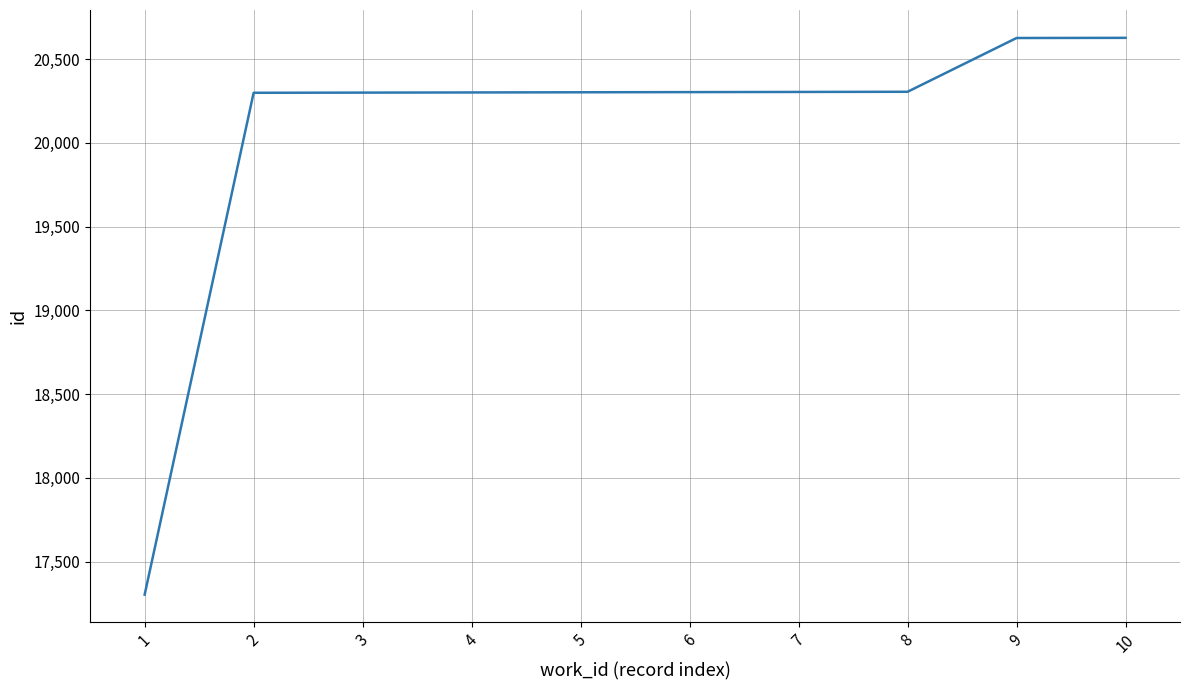

What is the greatest value displayed?

20627